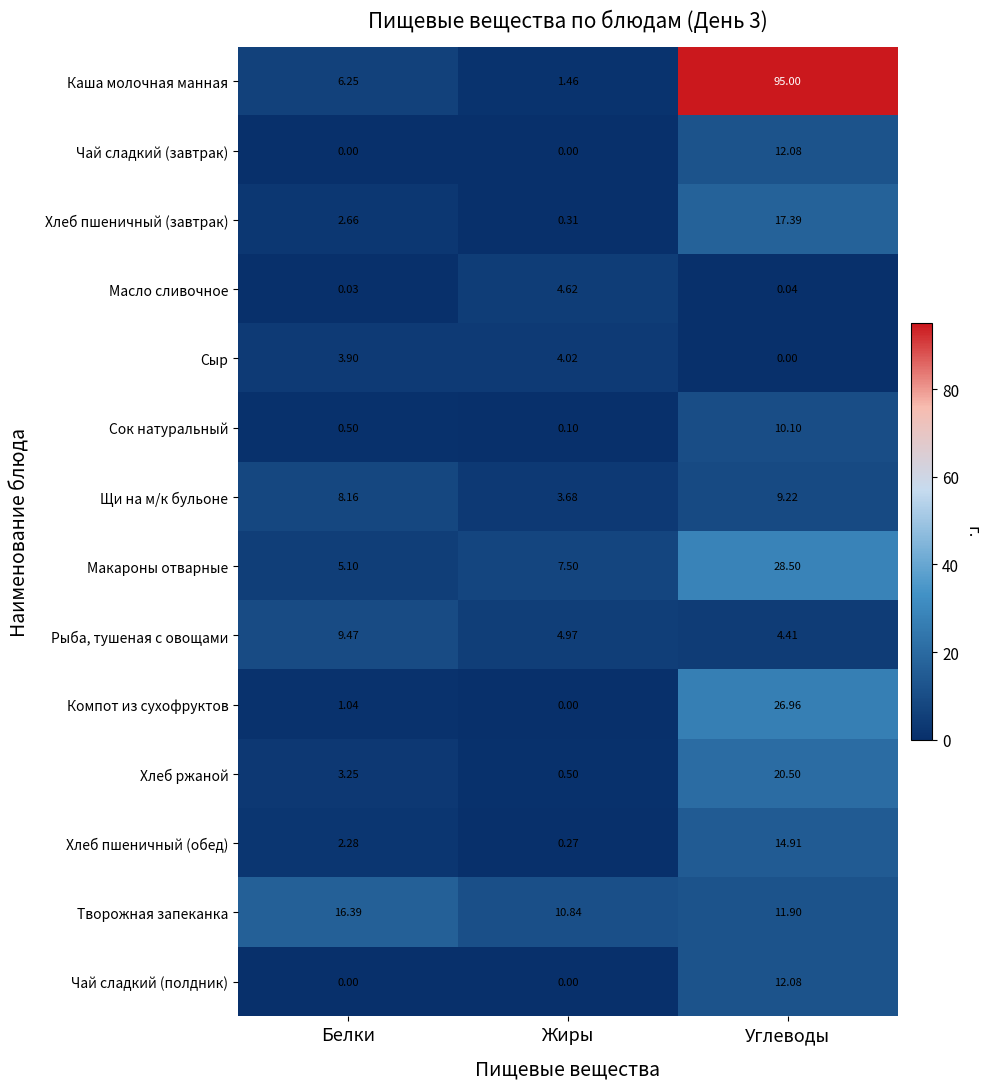

Between Белки and Углеводы, which series saw the biggest shift?

Каша молочная манная